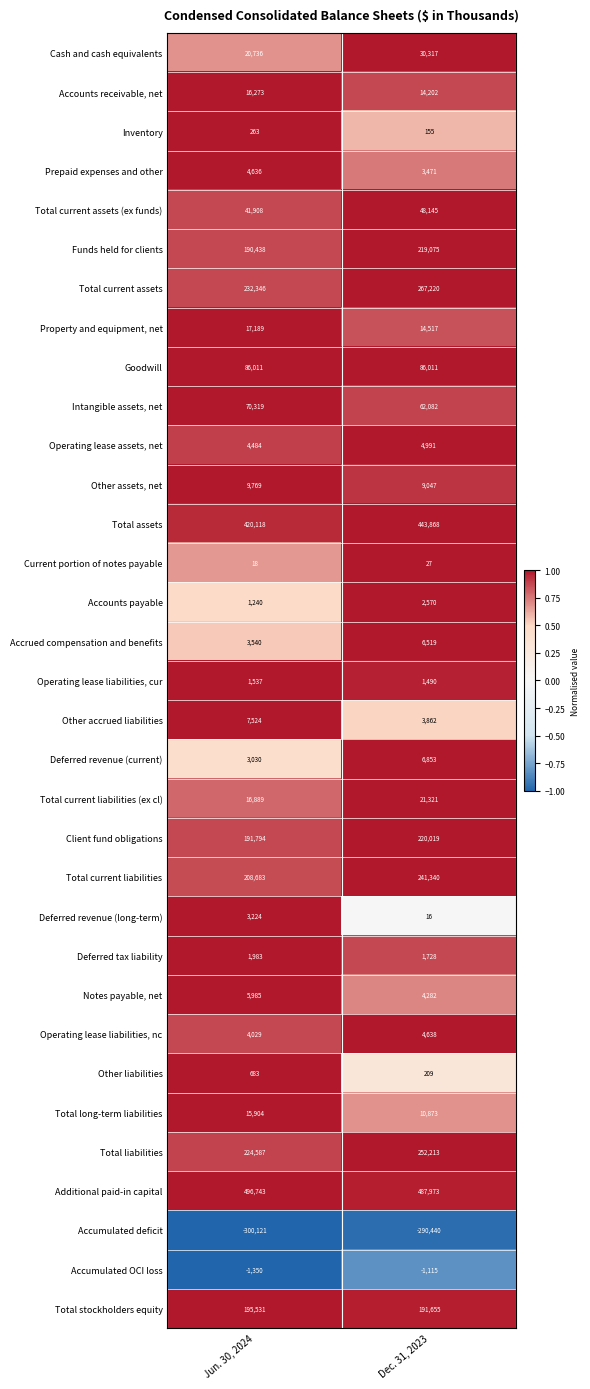

Rank the categories by Total liabilities value from highest to lowest.

Dec. 31, 2023, Jun. 30, 2024